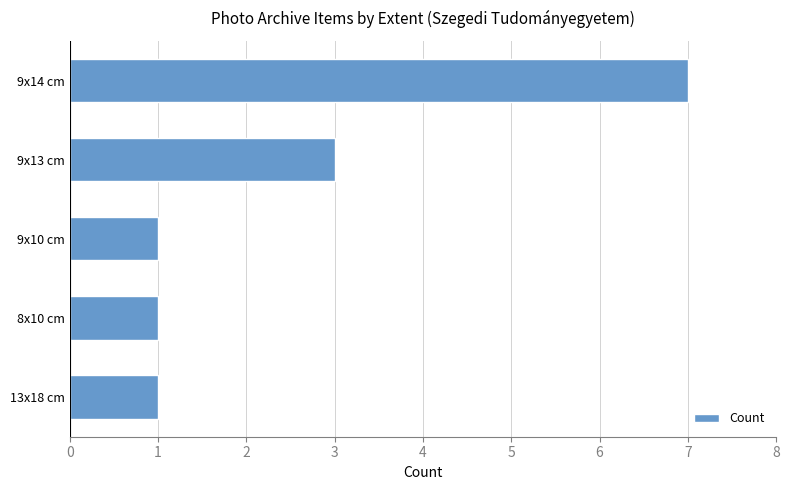

Are the bars horizontal?

Yes